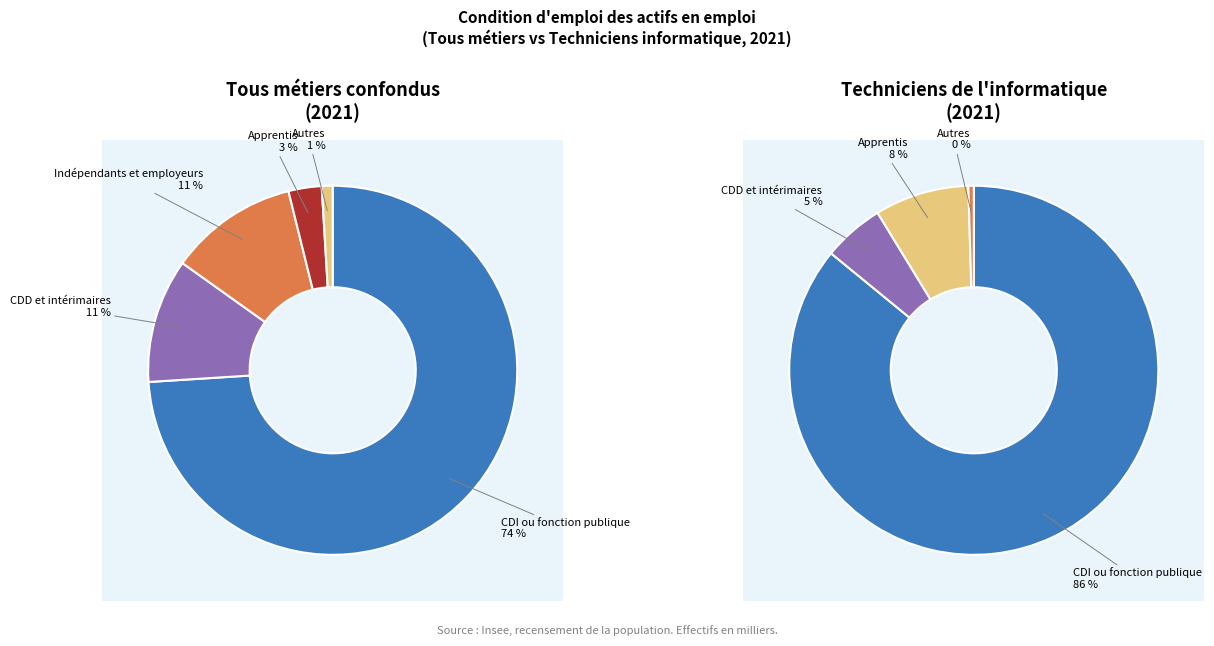

How many slices are in this pie chart?

5